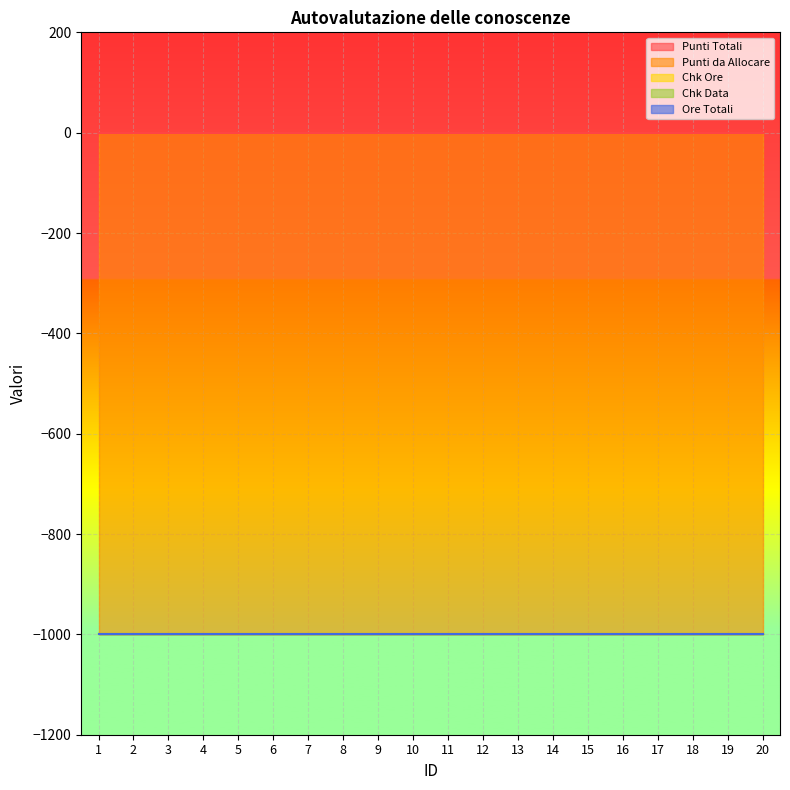

Reading right to left, what are all the values shown in this chart?

Punti Totali: 0	0	0	0	0	0	0	0	0	0	0	0	0	0	0	0	0	0	0	0
Punti da Allocare: -1000	-1000	-1000	-1000	-1000	-1000	-1000	-1000	-1000	-1000	-1000	-1000	-1000	-1000	-1000	-1000	-1000	-1000	-1000	-1000
Chk Ore: 0	0	0	0	0	0	0	0	0	0	0	0	0	0	0	0	0	0	0	0
Chk Data: 0	0	0	0	0	0	0	0	0	0	0	0	0	0	0	0	0	0	0	0
Ore Totali: 0	0	0	0	0	0	0	0	0	0	0	0	0	0	0	0	0	0	0	0